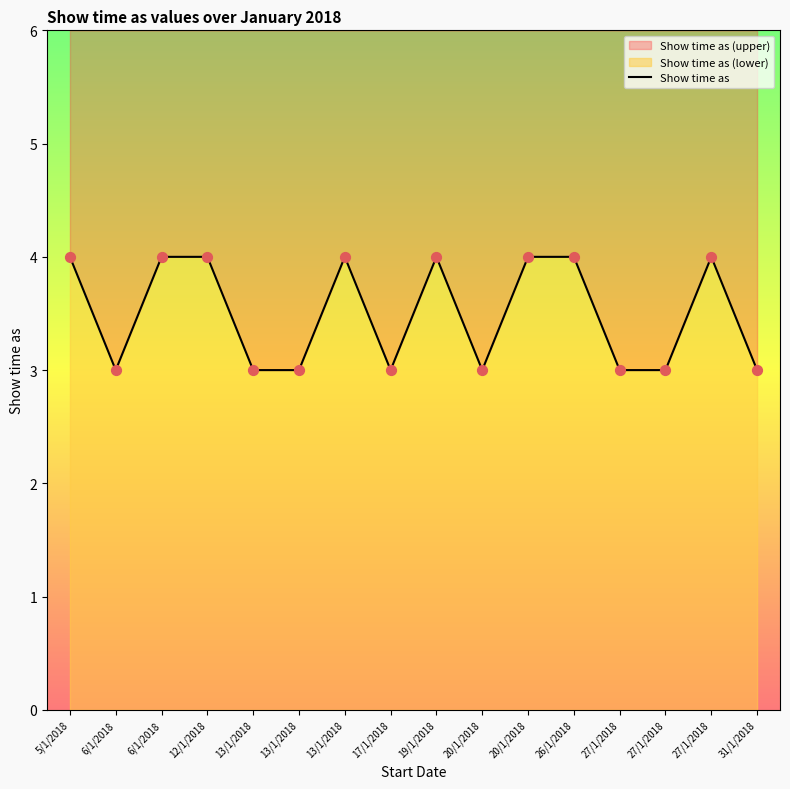

Approximately how many times larger is the value at 13/1/2018 compared to 17/1/2018?

1.0